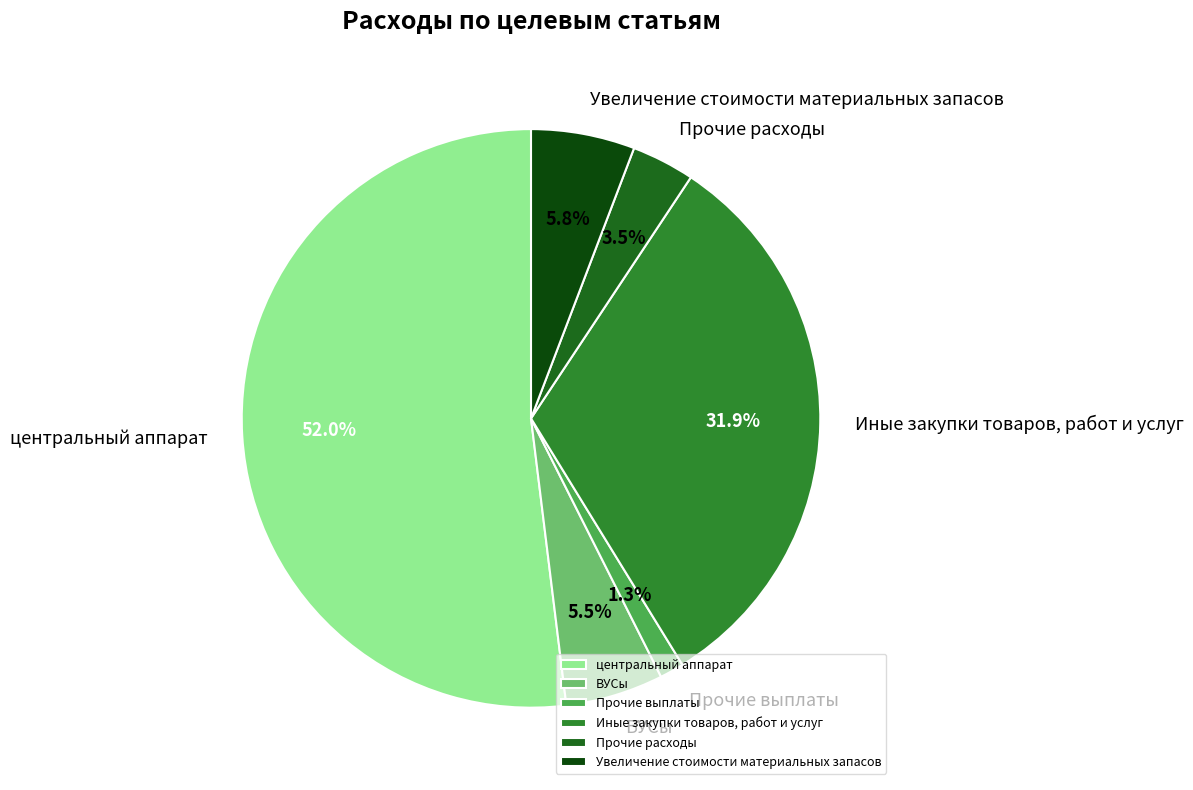

Rank the categories by value from lowest to highest.

Прочие выплаты, Прочие расходы, ВУСы, Увеличение стоимости материальных запасов, Иные закупки товаров, работ и услуг, центральный аппарат